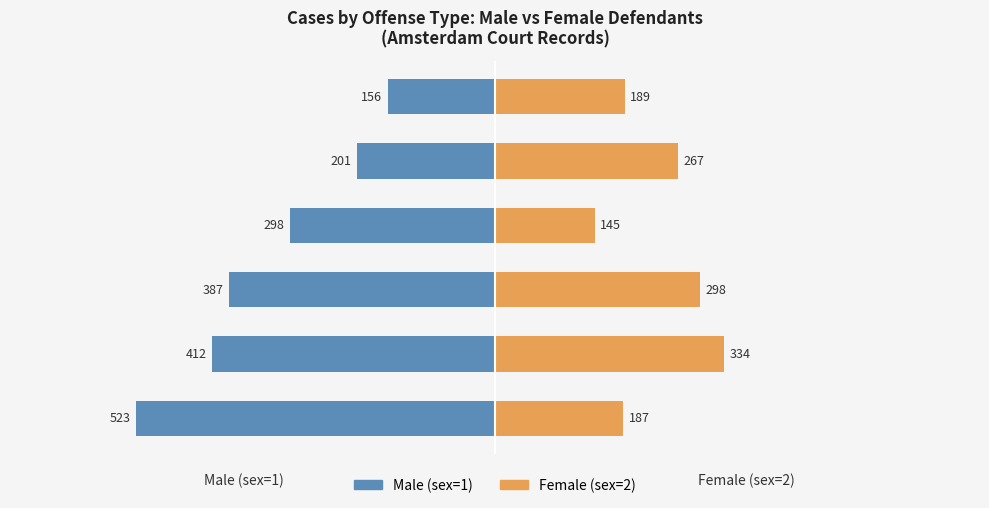

How many data points in Female (sex=2) are above 267?

2